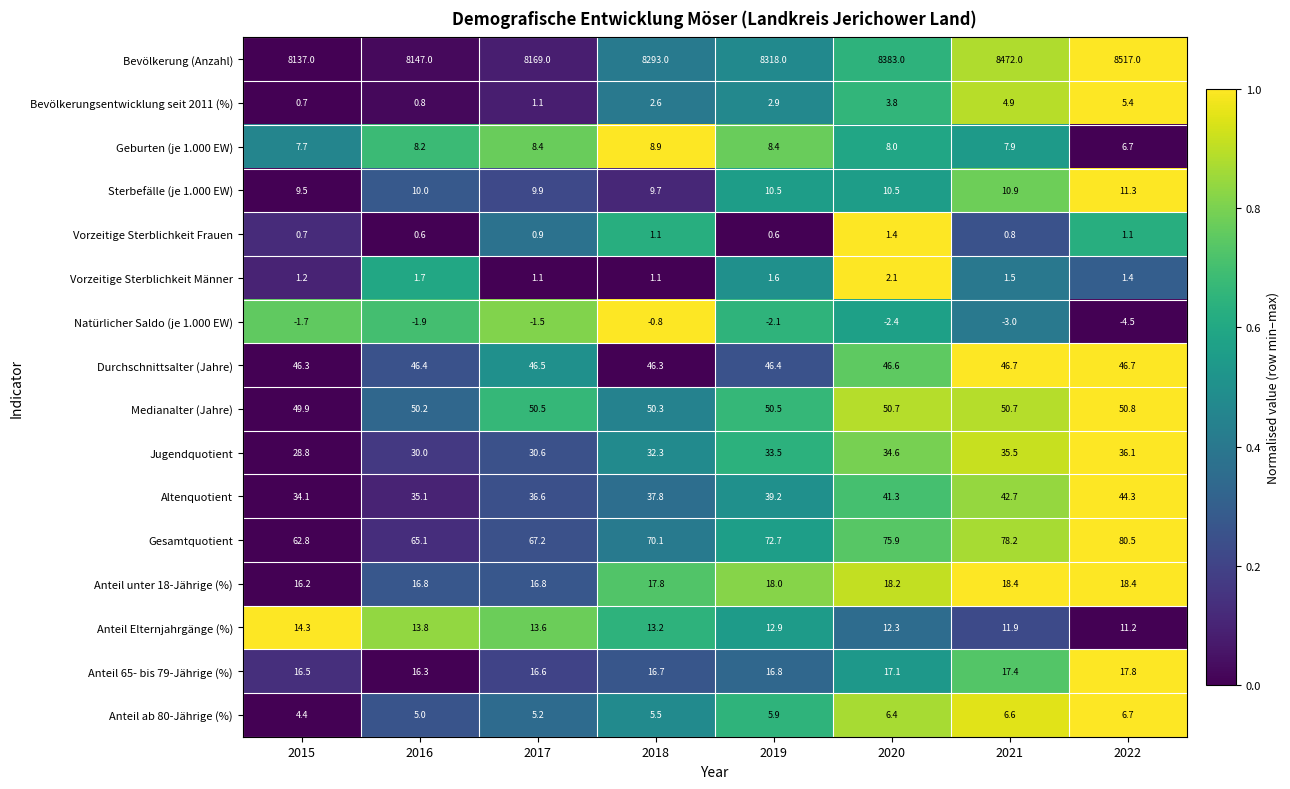

What is the approximate value of Sterbefälle (je 1.000 EW) at 2019?

10.5